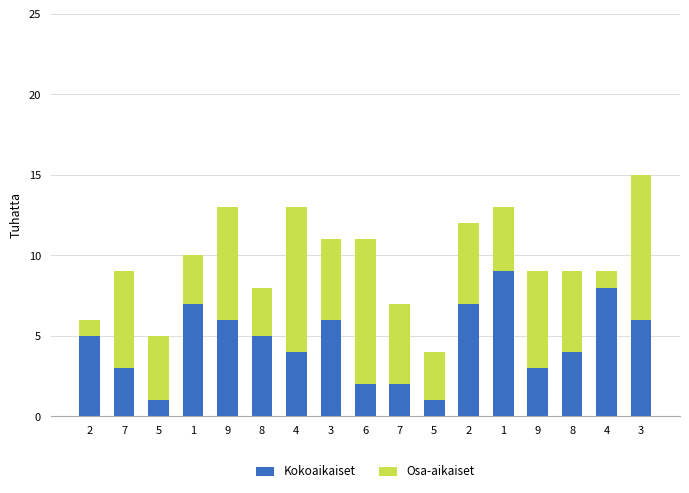

Which category has the lowest value in the Kokoaikaiset series?

5